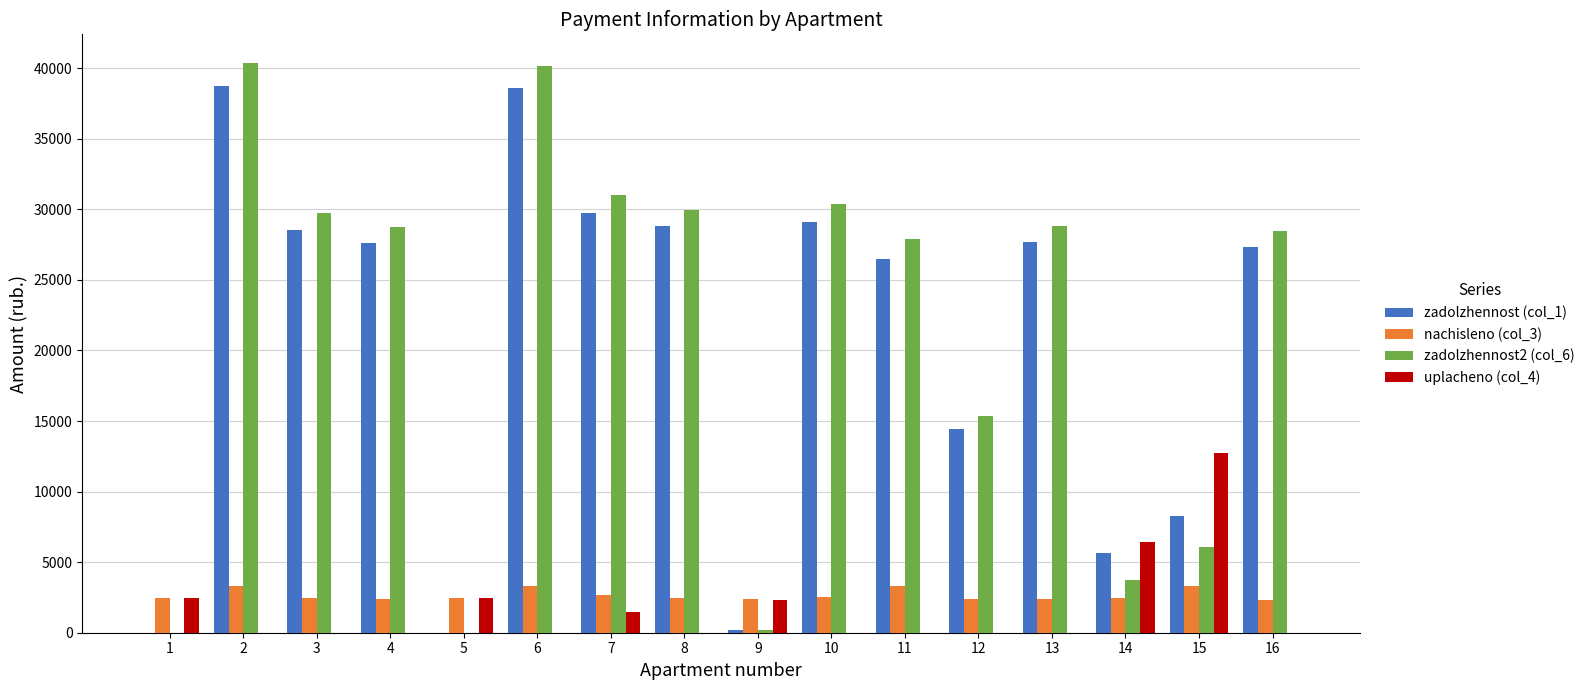

What is the maximum value for uplacheno (col_4)?

12716.5